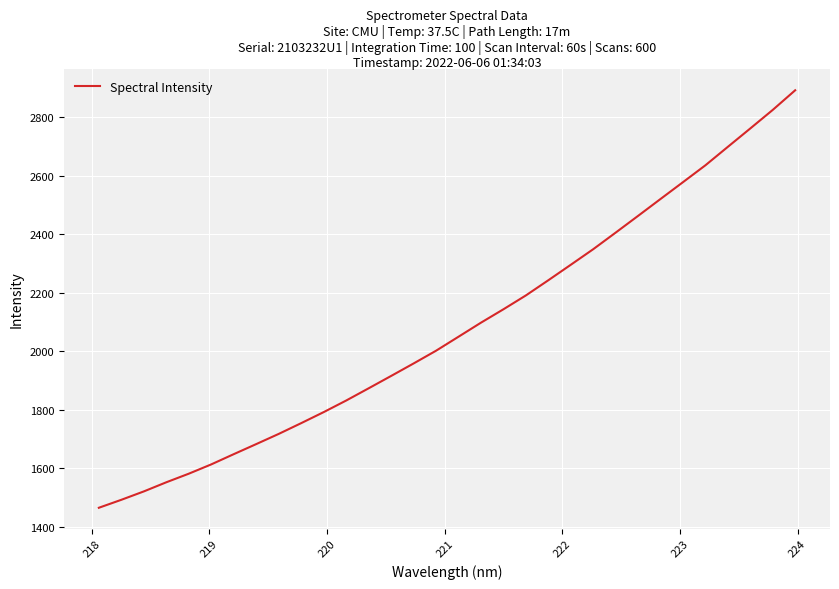

What is the difference between the maximum and minimum values?

1427.2